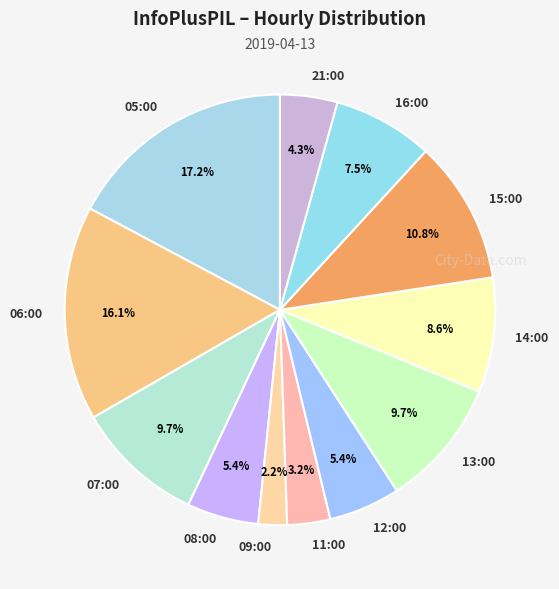

Which has a higher value, 07:00 or 16:00?

07:00